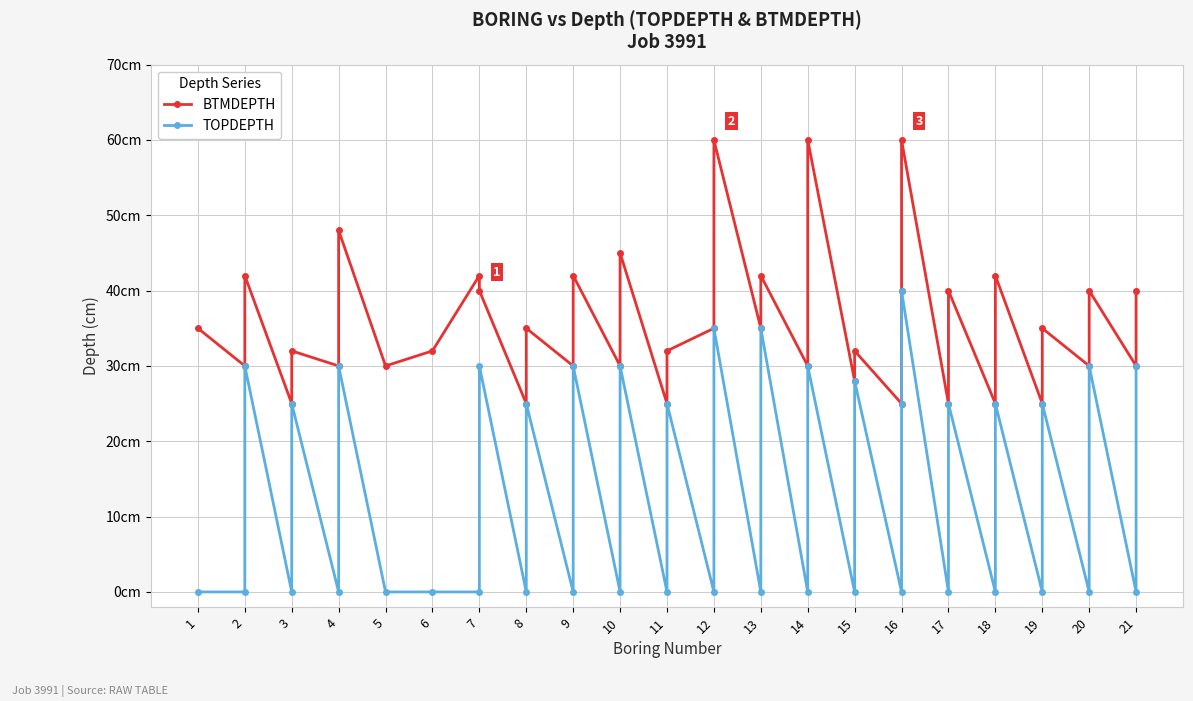

Count the number of data series in this chart.

2